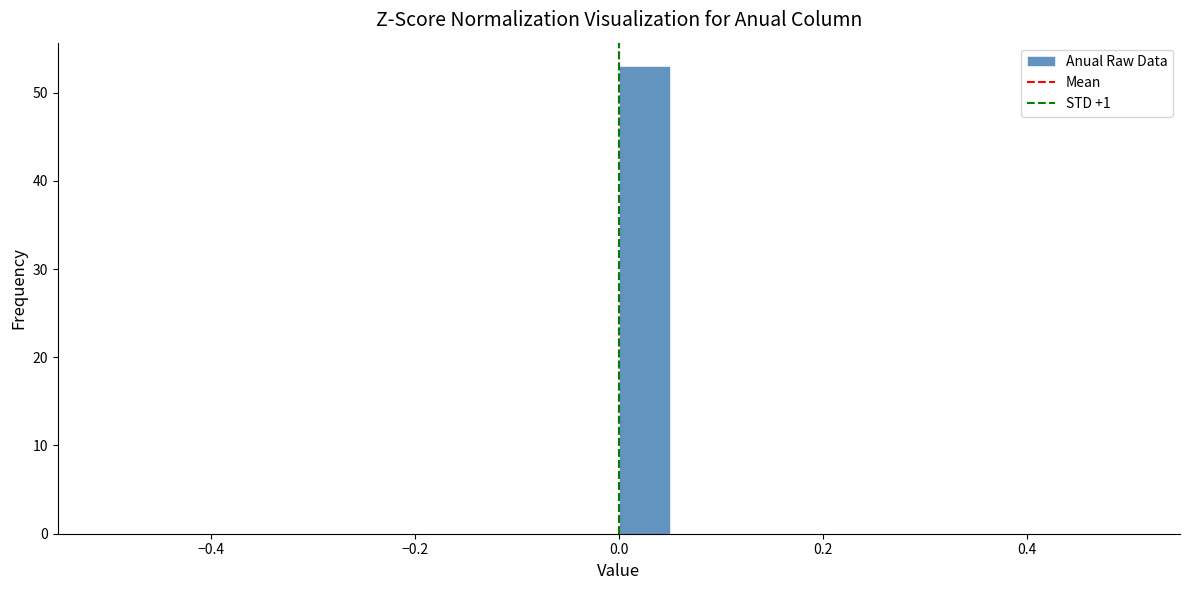

Read against the x-axis, roughly where is the centre of the tallest bar?

0.02